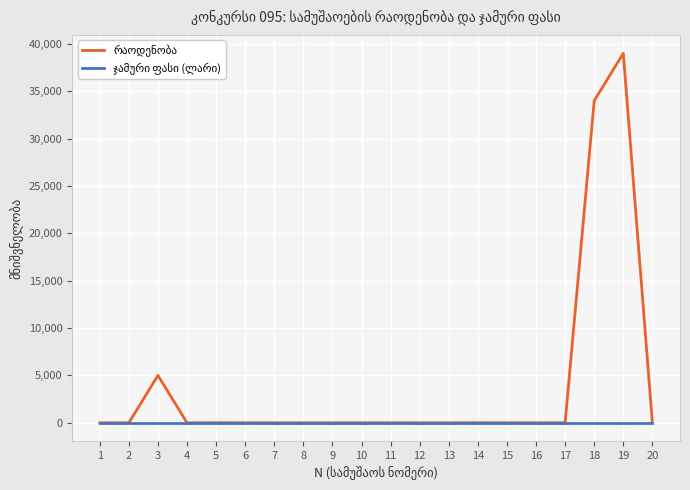

What is the greatest value displayed?

39000